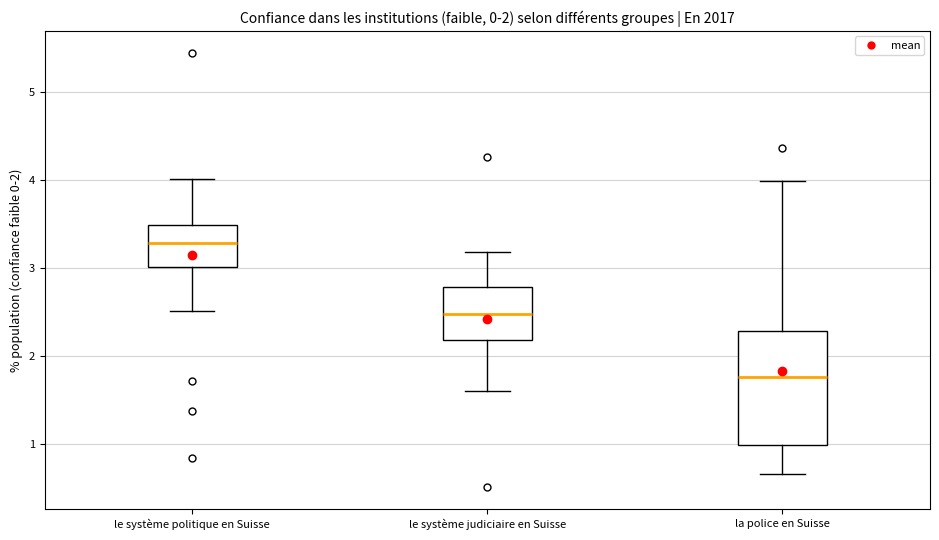

Which box has the lowest median line?

la police en Suisse